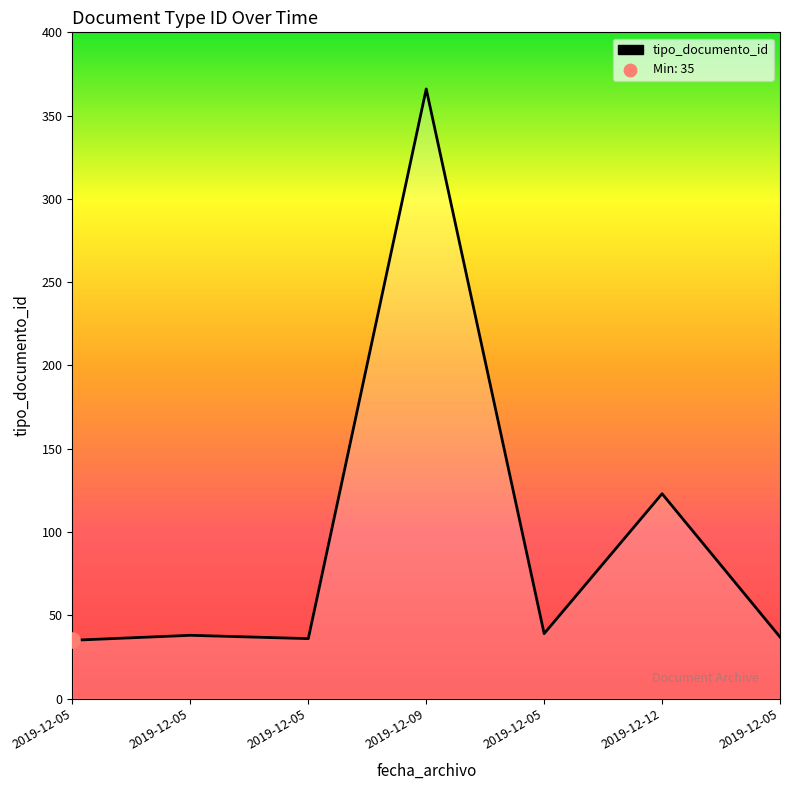

Which has a higher value, 2019-12-12 or 2019-12-05?

2019-12-12